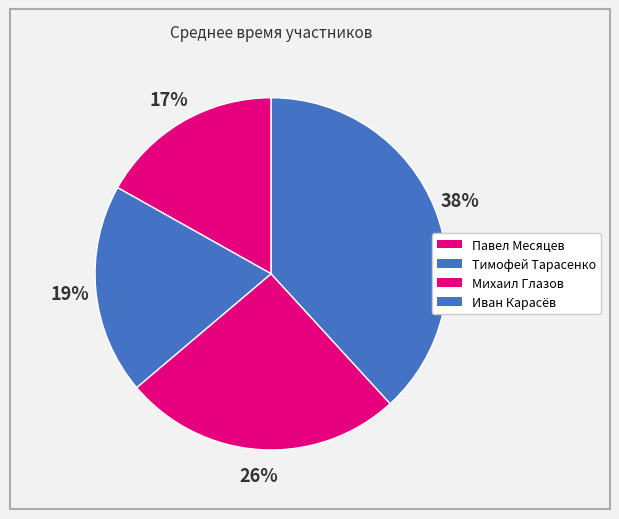

What portion of the pie excludes Павел Месяцев?

83.1%